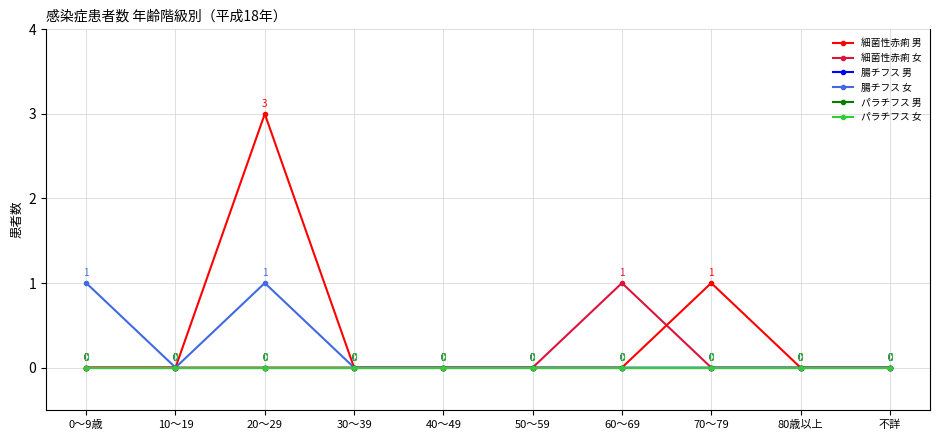

True or false: 細菌性赤痢 女 and パラチフス 女 cross at least once.

False